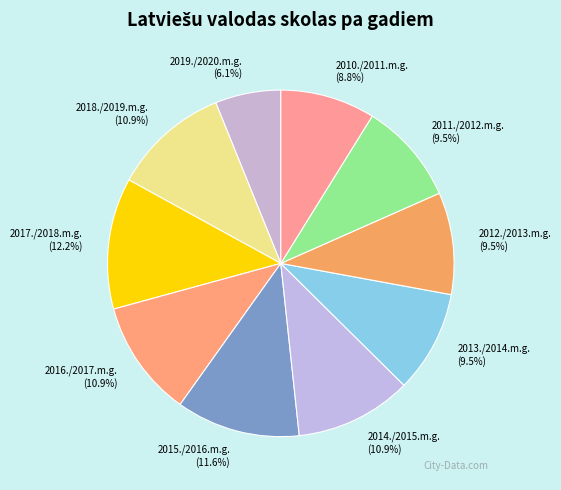

Between 2017./2018.m.g. and 2012./2013.m.g., which is larger?

2017./2018.m.g.